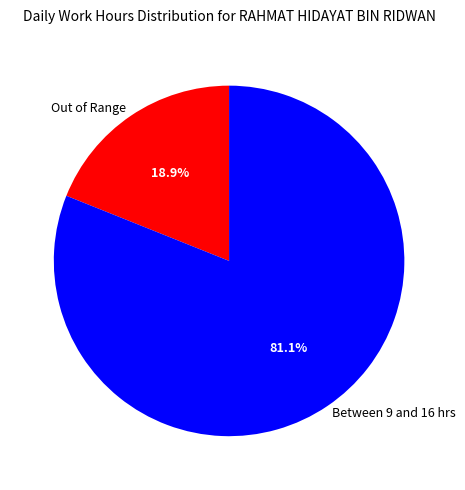

How many segments does this pie chart have?

2